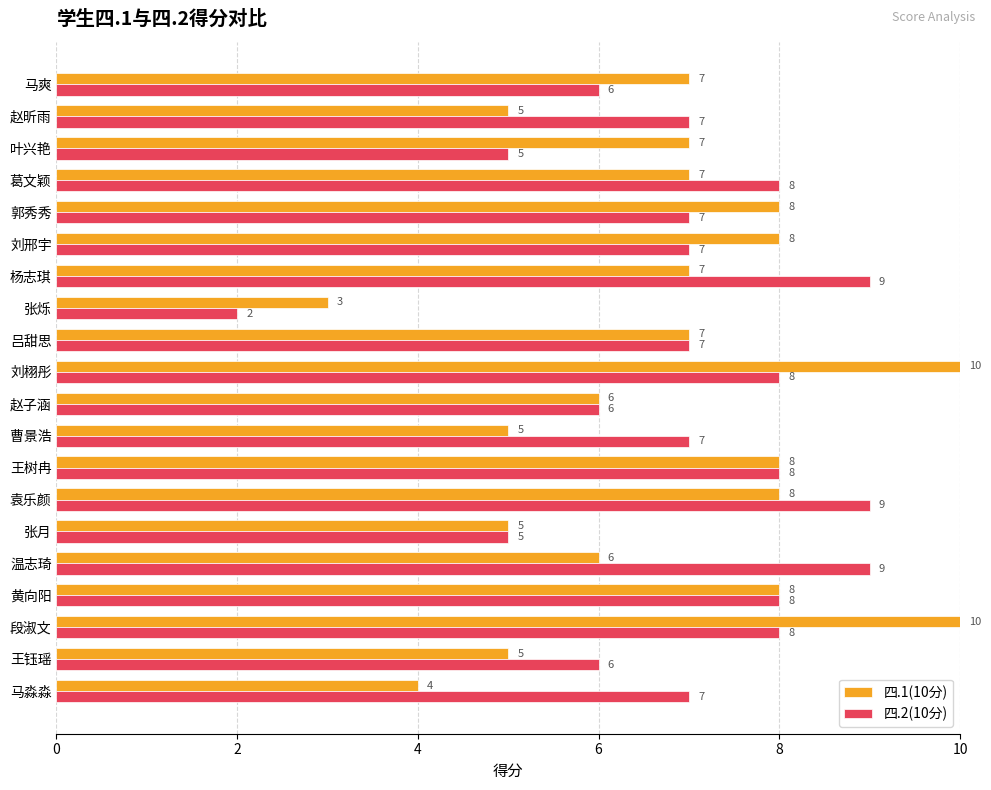

What is the highest value of the 四.1(10分) series?

10